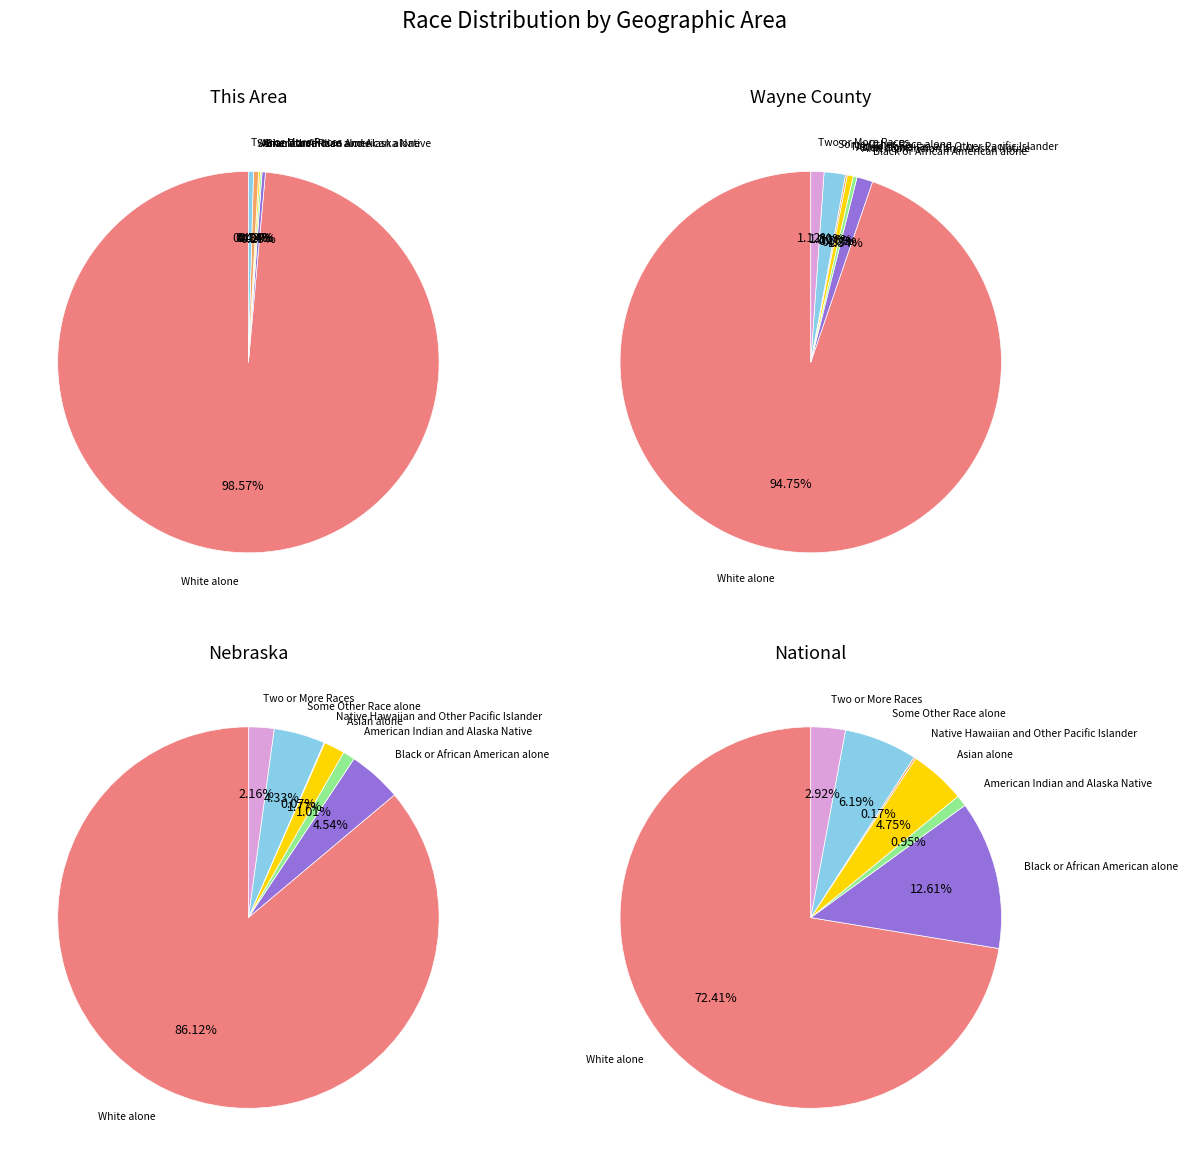

What is the total percentage of Some Other Race alone and Black or African American alone?

0.7%